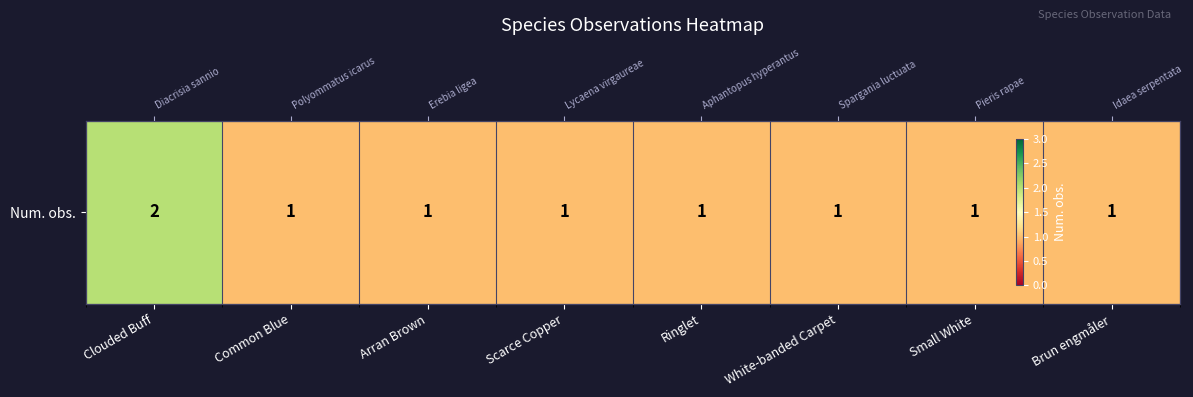

How many data points does each series have?

8